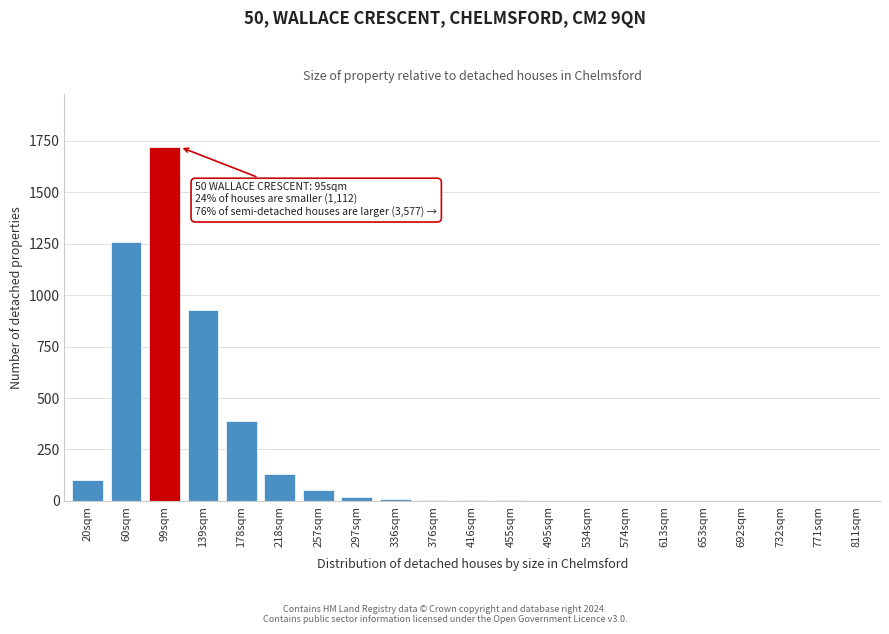

At which label is the value closest to 860?

139sqm